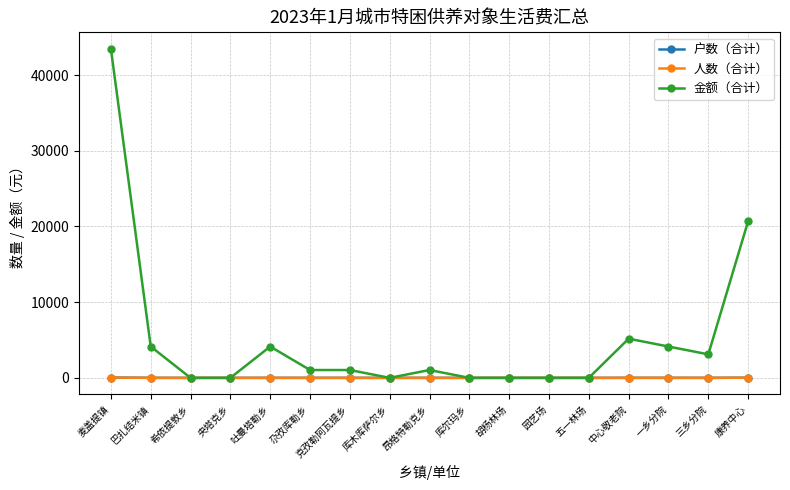

List the series in order of their peak value, lowest first.

户数（合计）, 人数（合计）, 金额（合计）